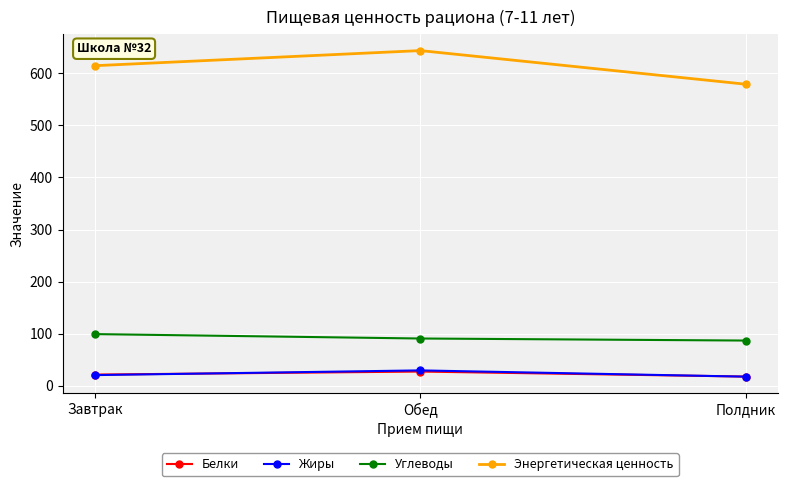

What is the maximum value shown in the chart?

643.6